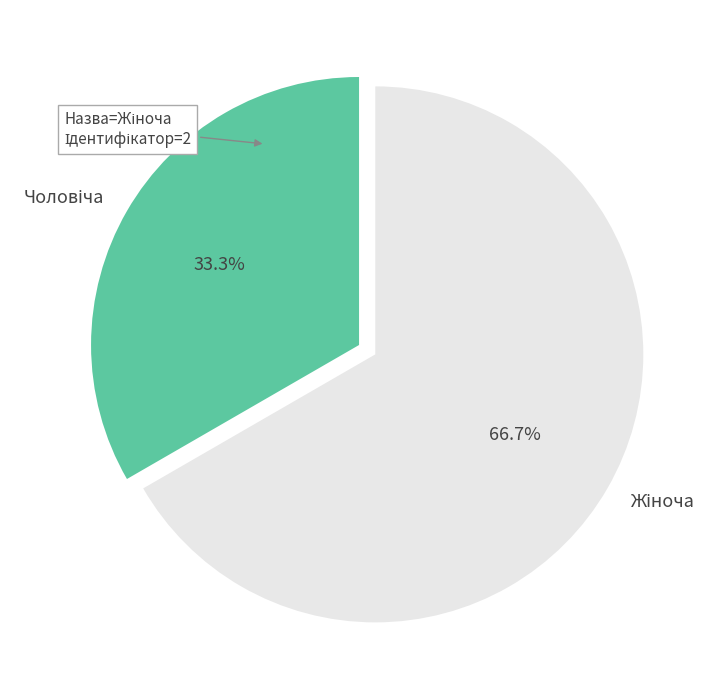

Is there a majority slice in this chart?

Yes